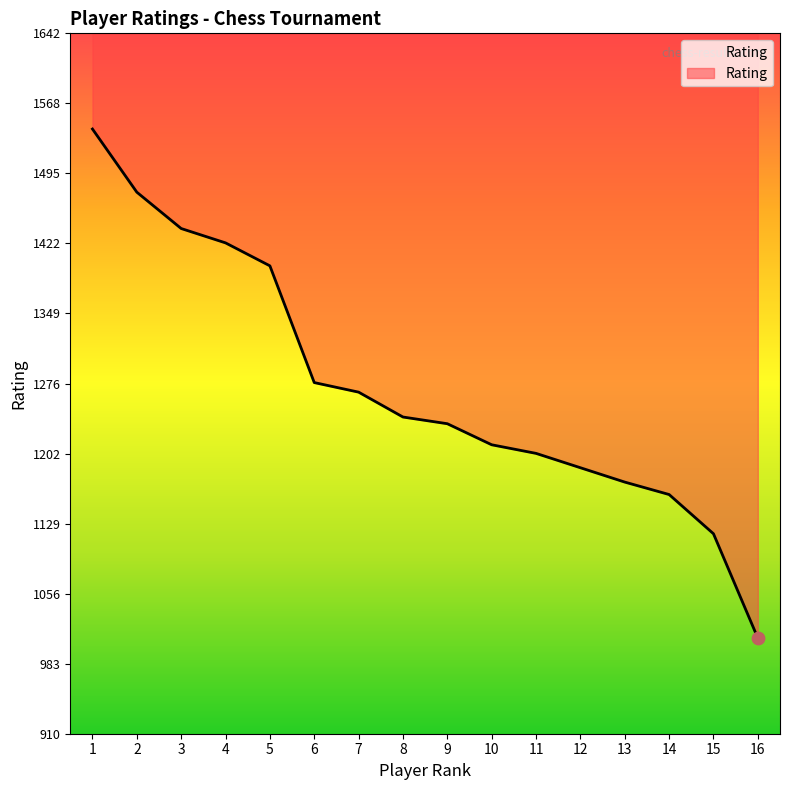

Between 1 and 4, which is larger?

1